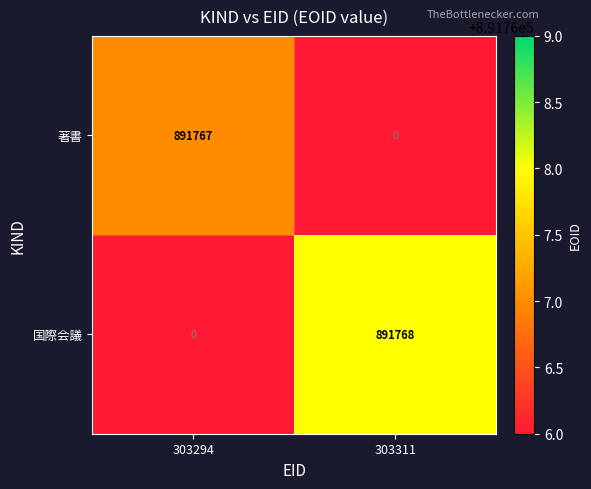

Which series has the widest spread of values?

国際会議